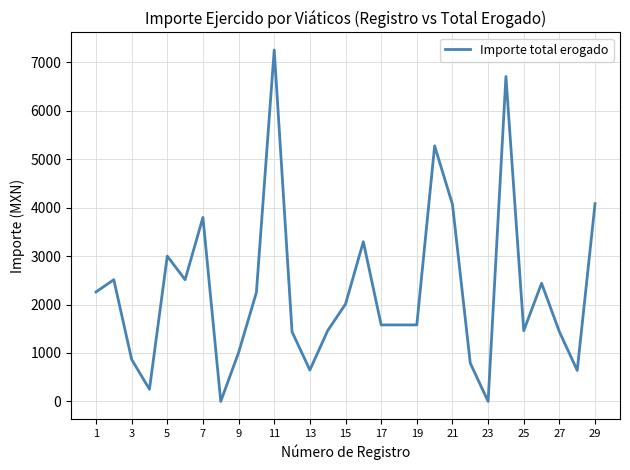

What is the sum of all values?

66229